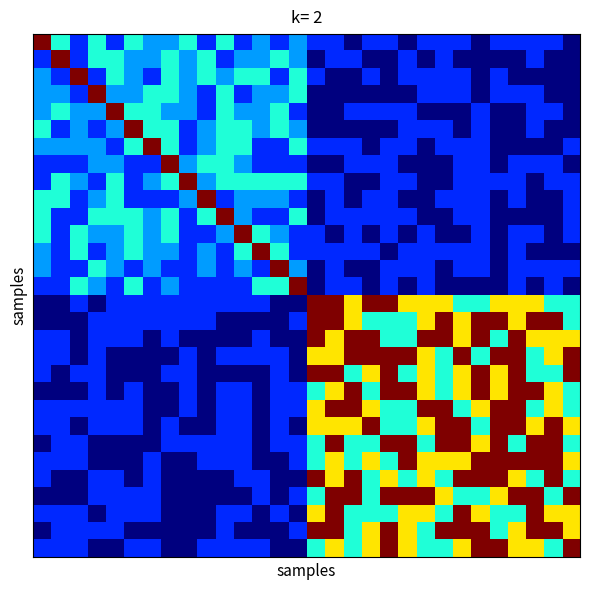

At which category is the sum across all series the highest?

16